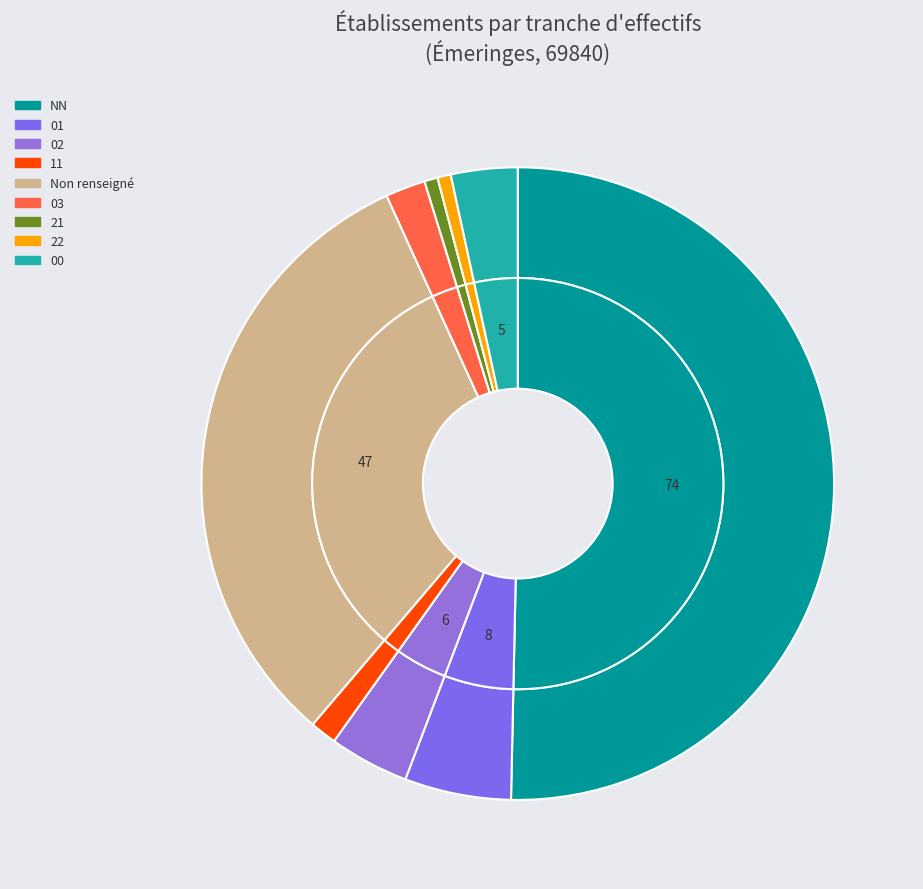

To the nearest percent, what portion does 00 represent?

3%